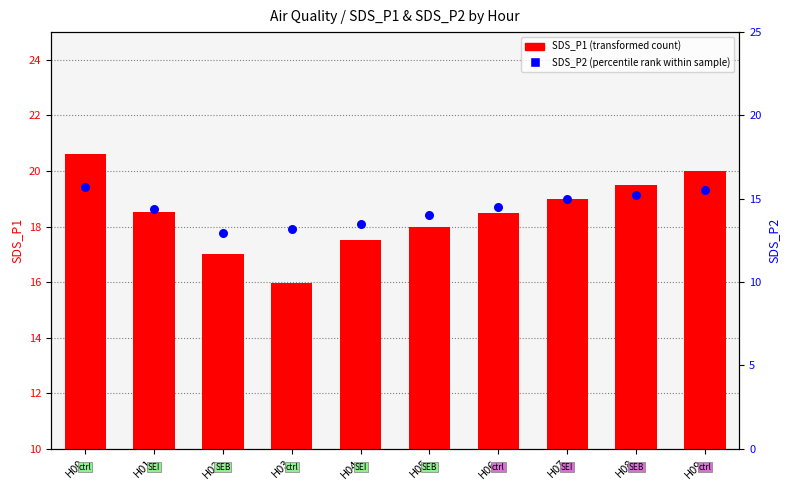

What are all the series names shown in the legend?

SDS_P1 (transformed count), SDS_P2 (percentile rank)